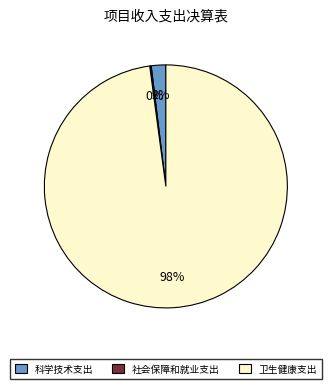

To the nearest percent, what percentage of the pie is 卫生健康支出?

98%